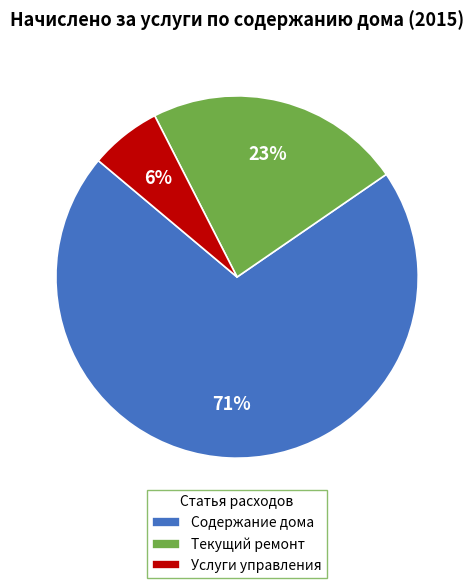

Do Услуги управления and Содержание дома together represent more than half of the pie?

Yes